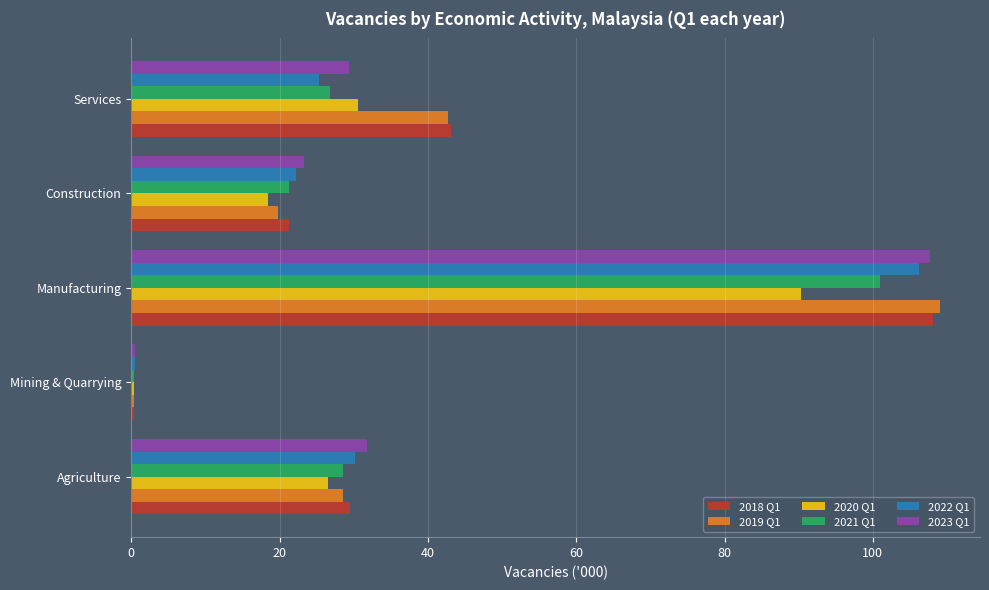

What are all the series names shown in the legend?

2018 Q1, 2019 Q1, 2020 Q1, 2021 Q1, 2022 Q1, 2023 Q1